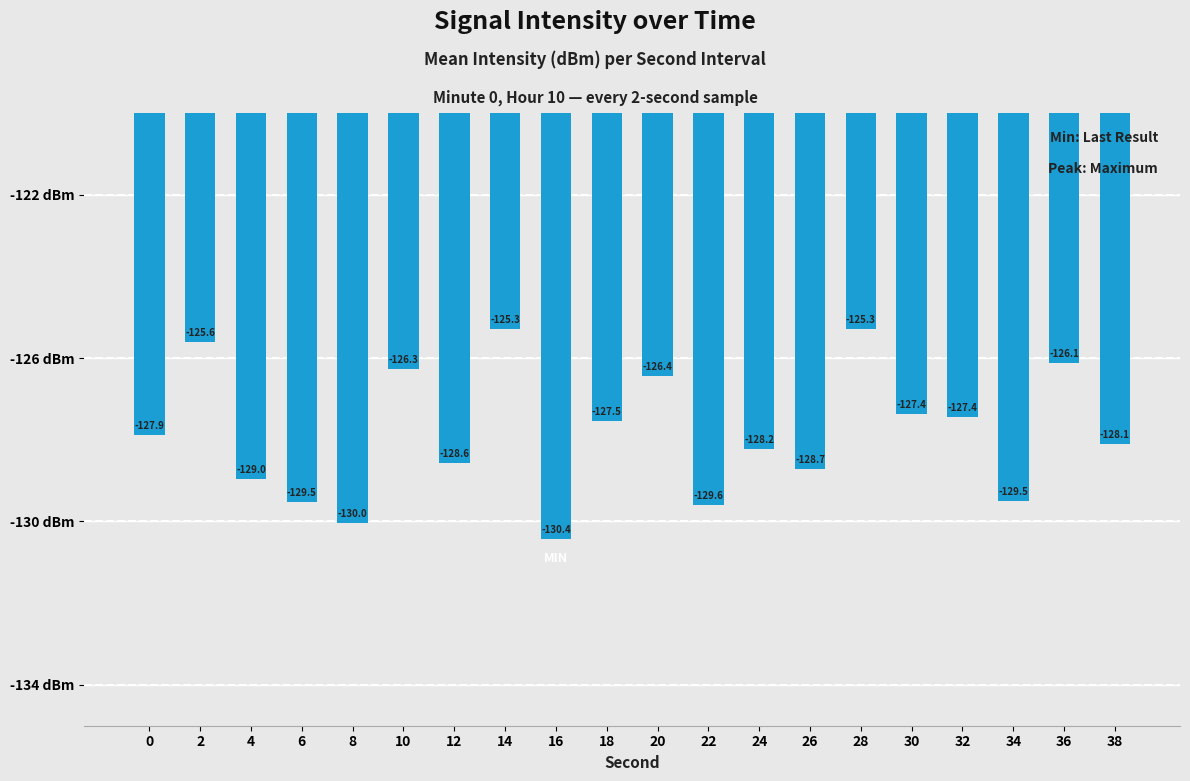

What is the value of the 14th bar from the left?

-128.7